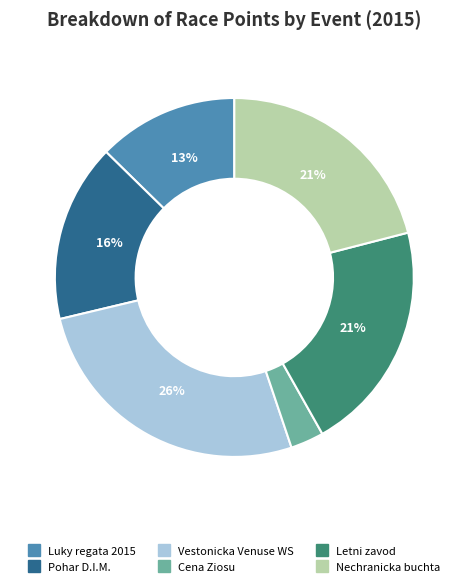

To the nearest percent, what is the average slice percentage?

17%